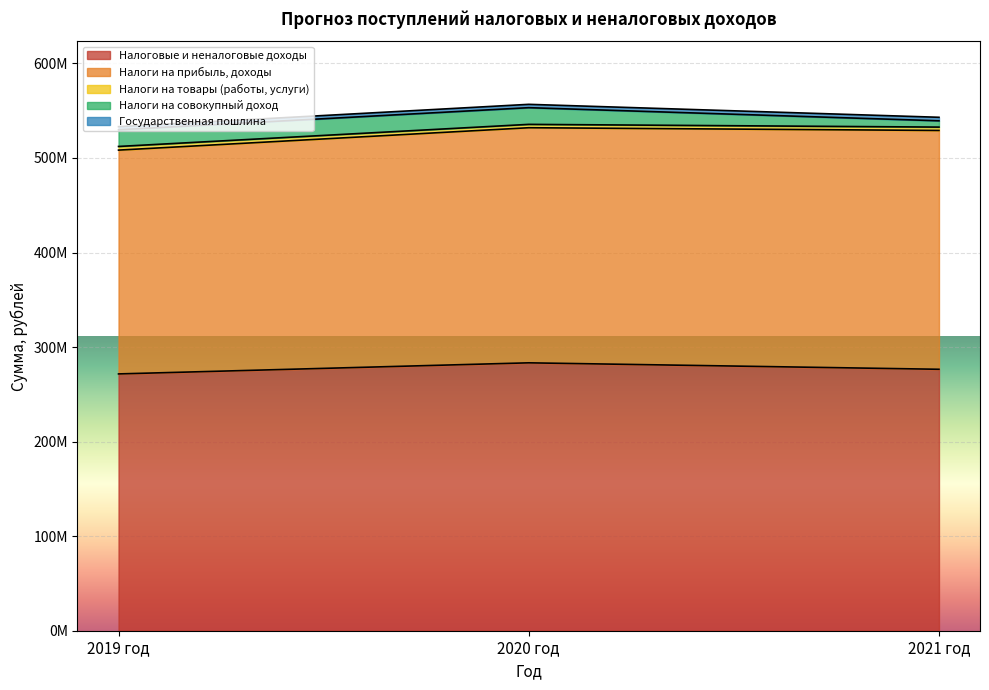

What is the difference between the highest and lowest values at 2020 год?

279807522.9